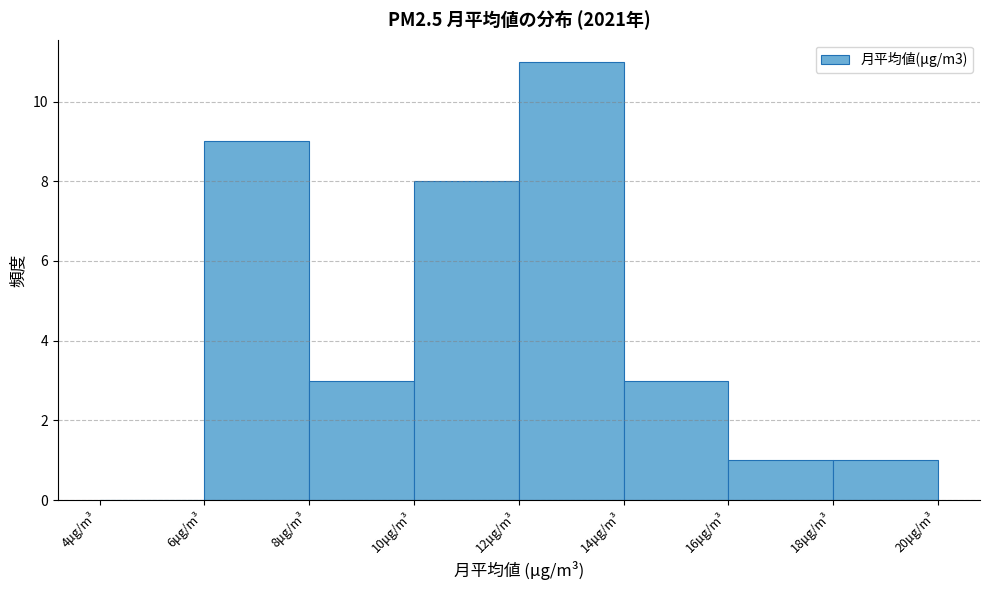

Reading left to right, list every bar in this chart as the range it spans on the x-axis followed by its height. The values are not printed on the chart, so give them approximately, as read against the axis.

4 to 6: 0
6 to 8: 9
8 to 10: 3
10 to 12: 8
12 to 14: 11
14 to 16: 3
16 to 18: 1
18 to 20: 1